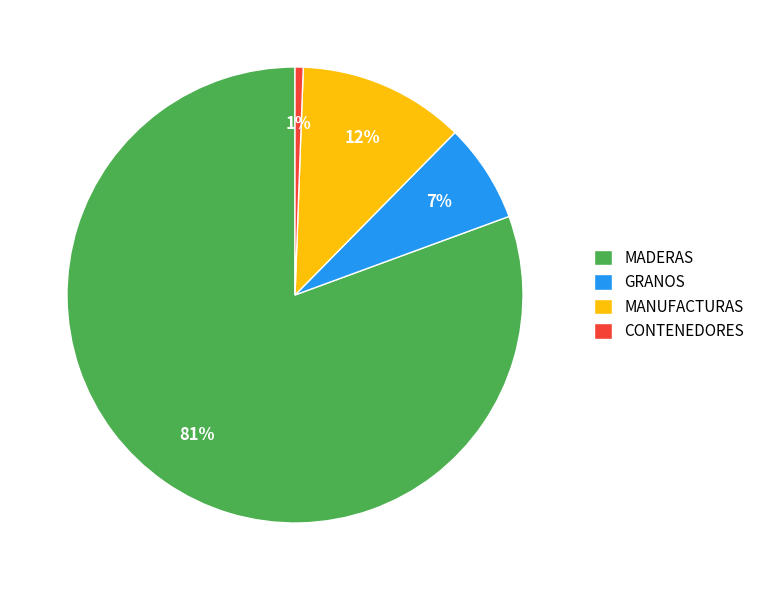

Which category accounts for the majority?

MADERAS